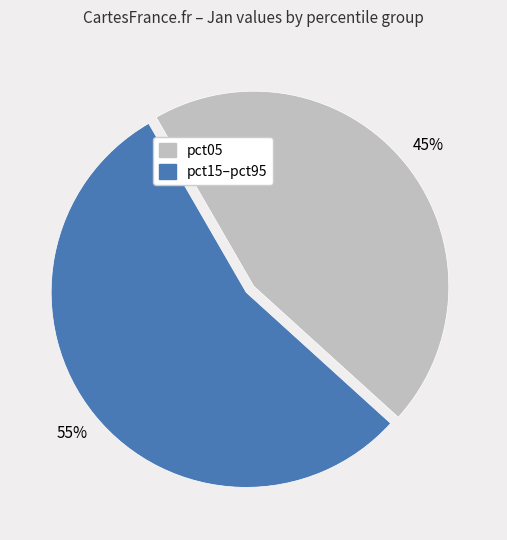

Does any single category account for the majority?

Yes